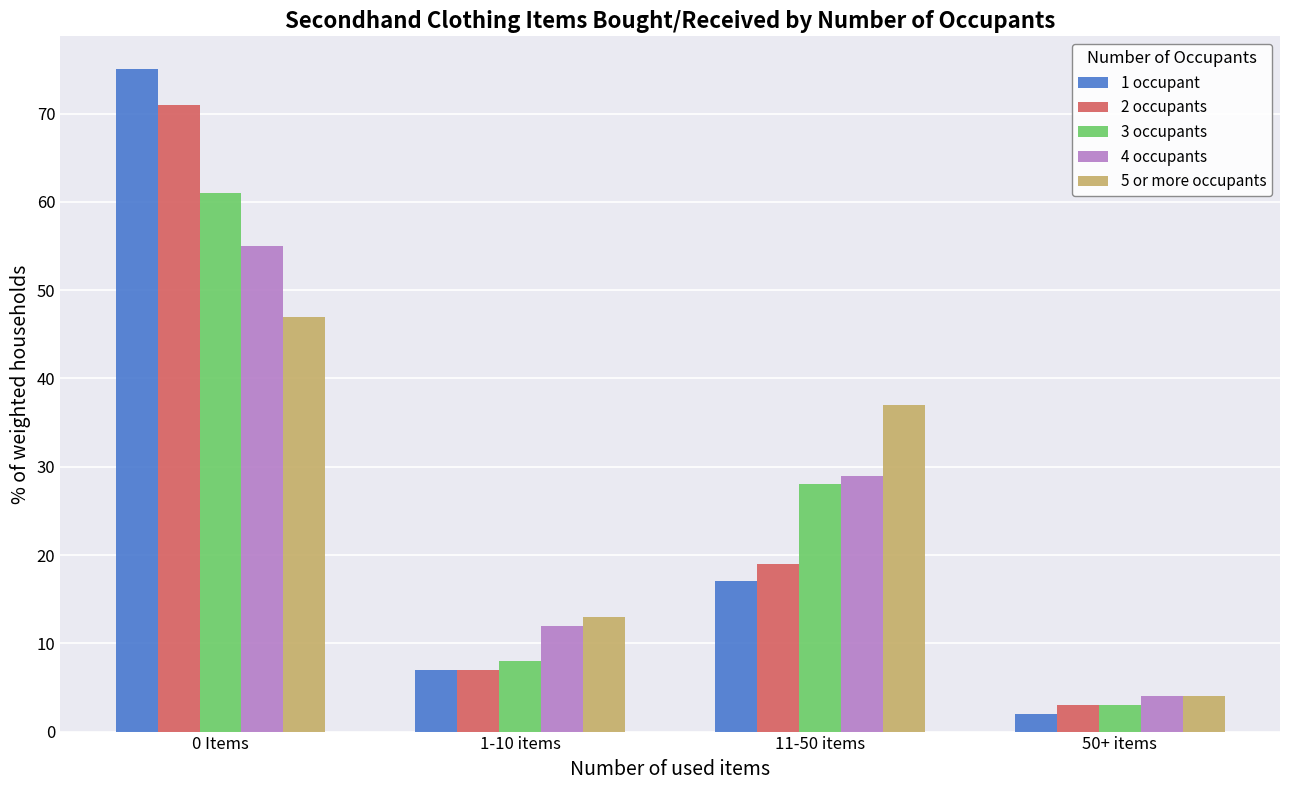

Are the bars horizontal?

No